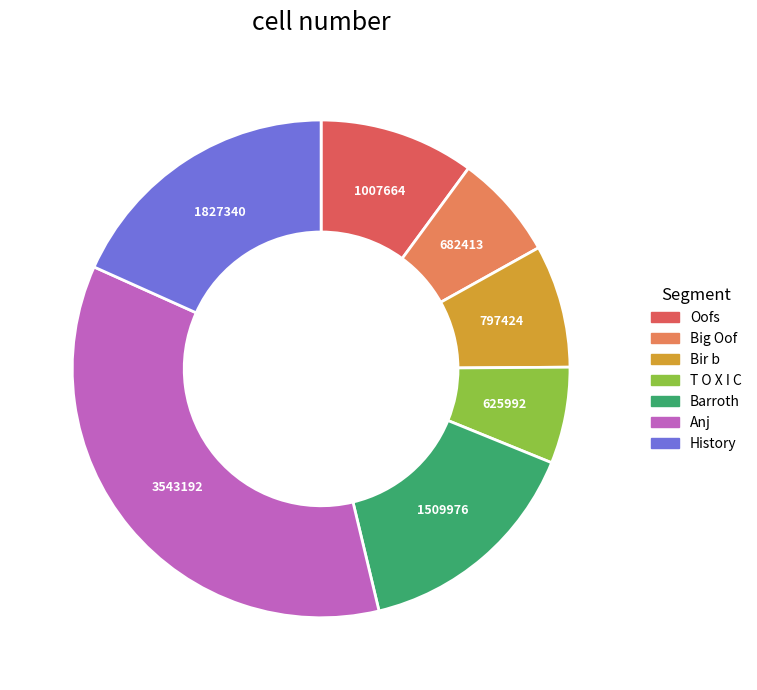

Rank the categories by value from lowest to highest.

T O X I C, Big Oof, Bir b, Oofs, Barroth, History, Anj